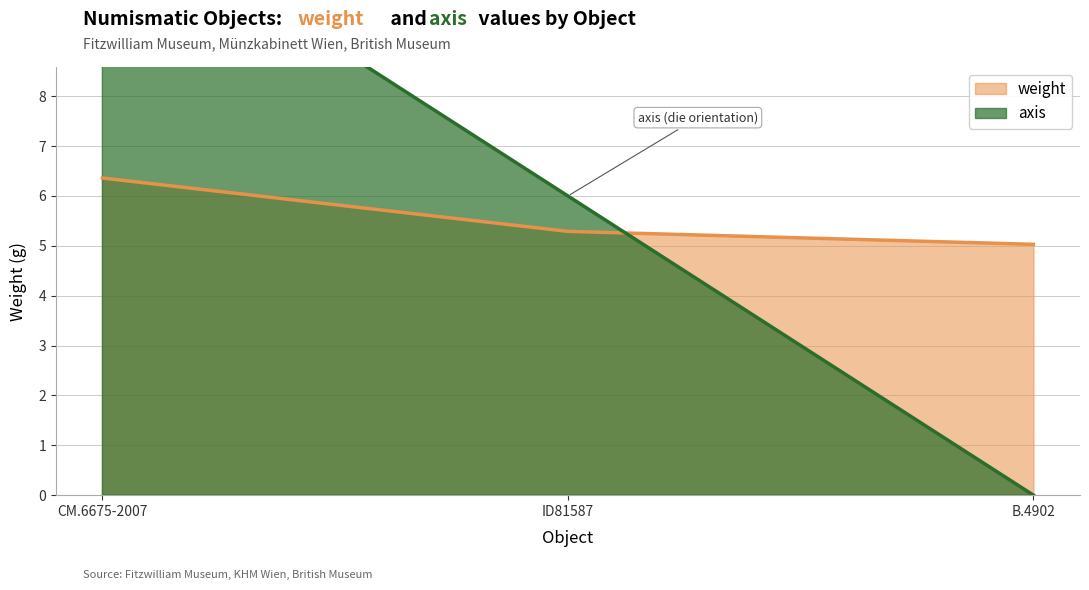

The value at ID81587 is 5.3. True or false?

True